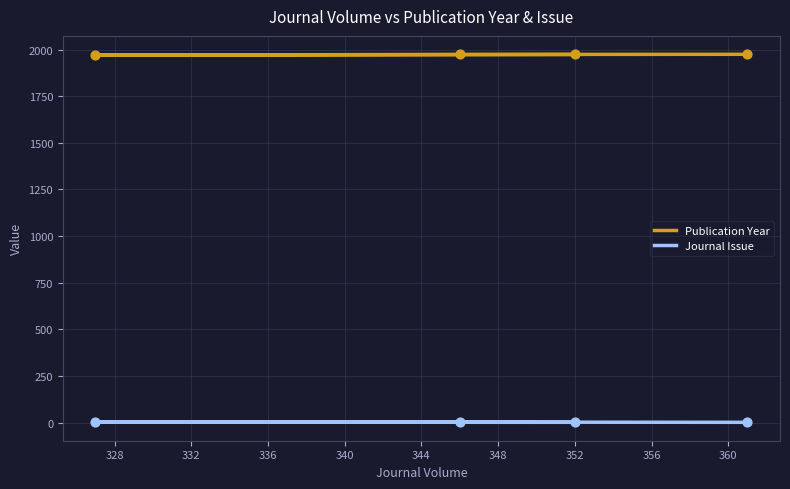

At how many categories does at least one series exceed 512?

4